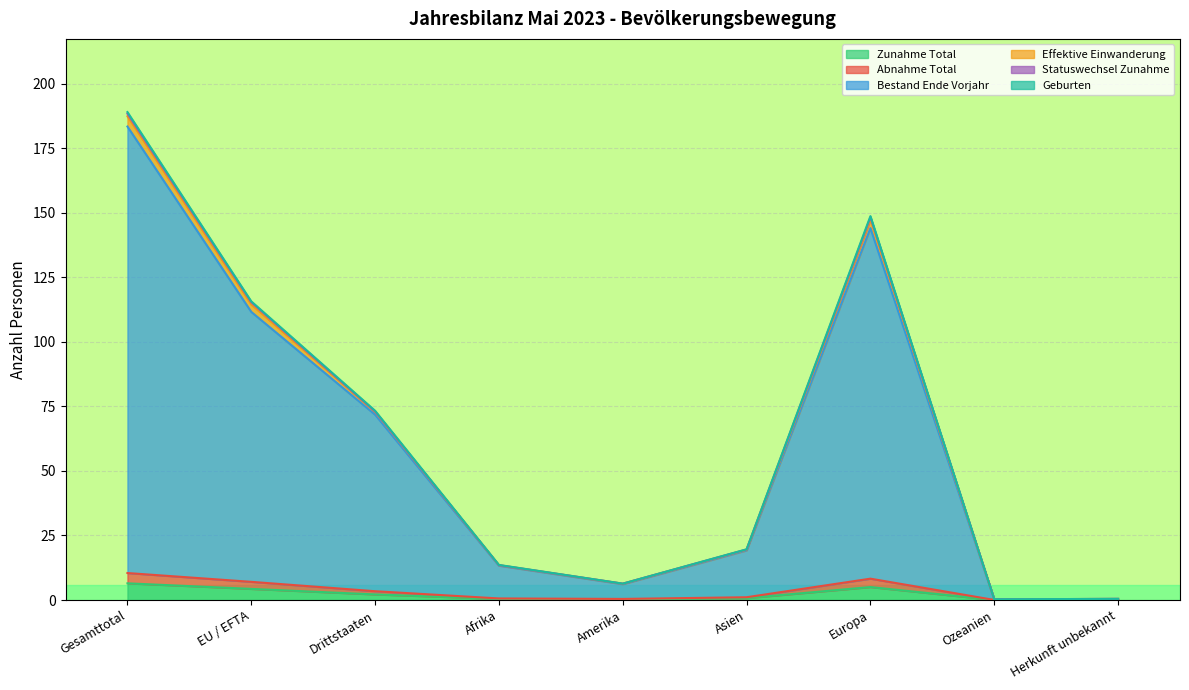

What is the maximum value for Zunahme Total?

6.5